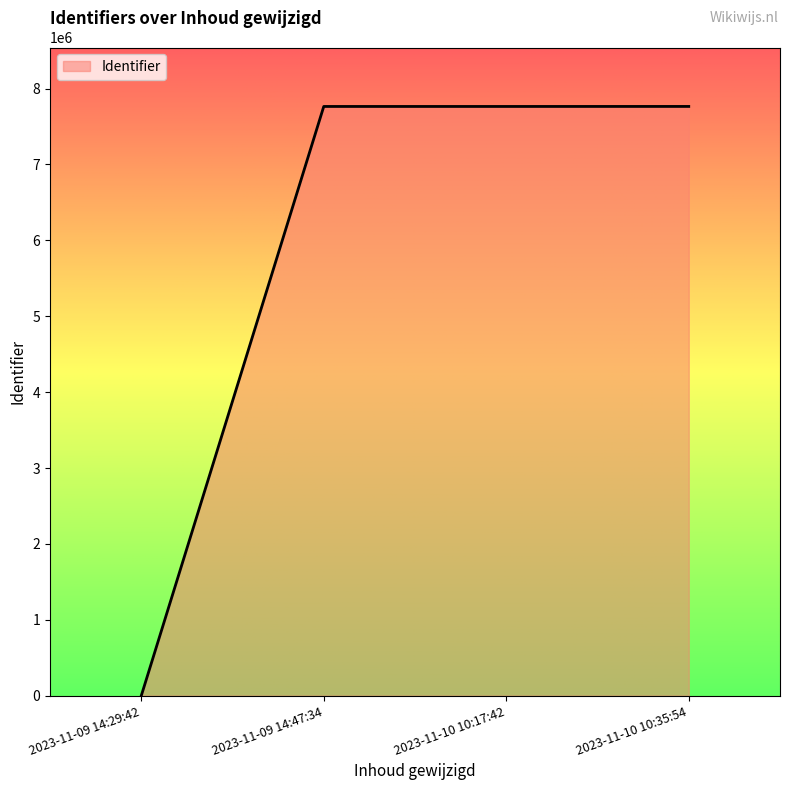

Is it true that the value at 2023-11-09 14:29:42 is 0?

True